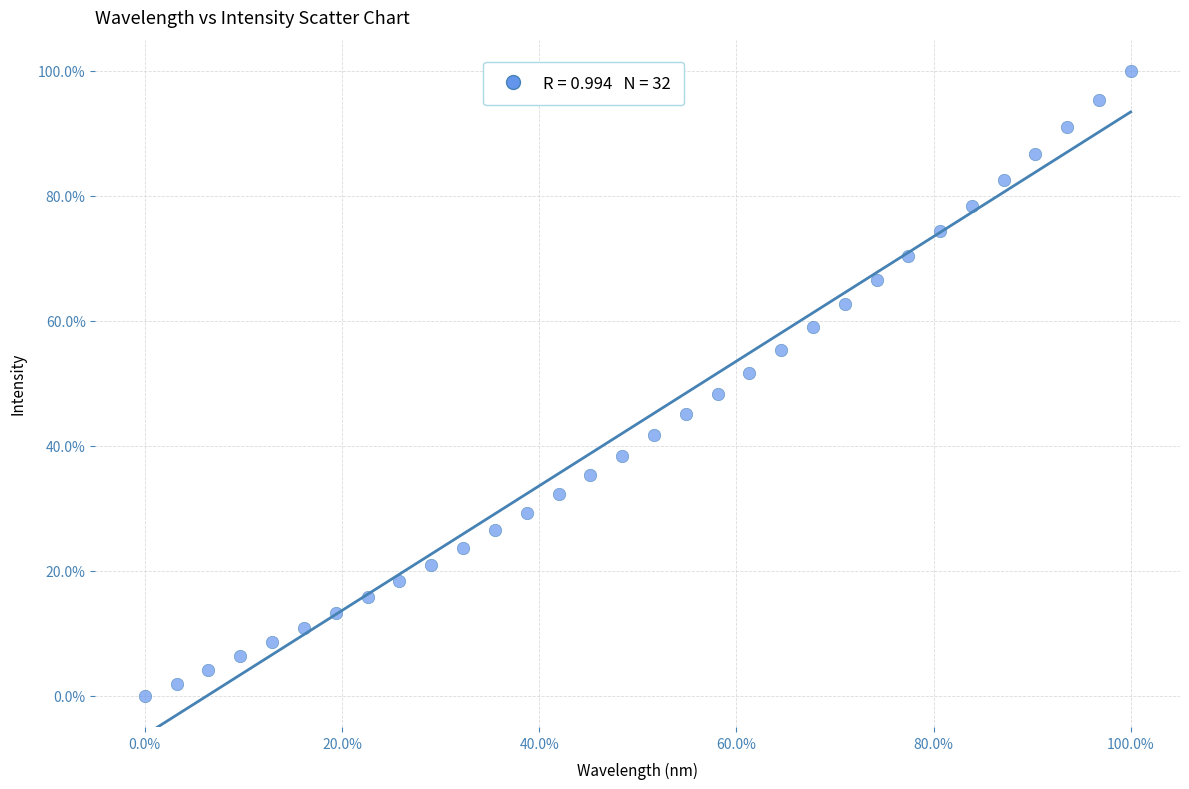

What is the range of Y values (max minus min)?

100.0